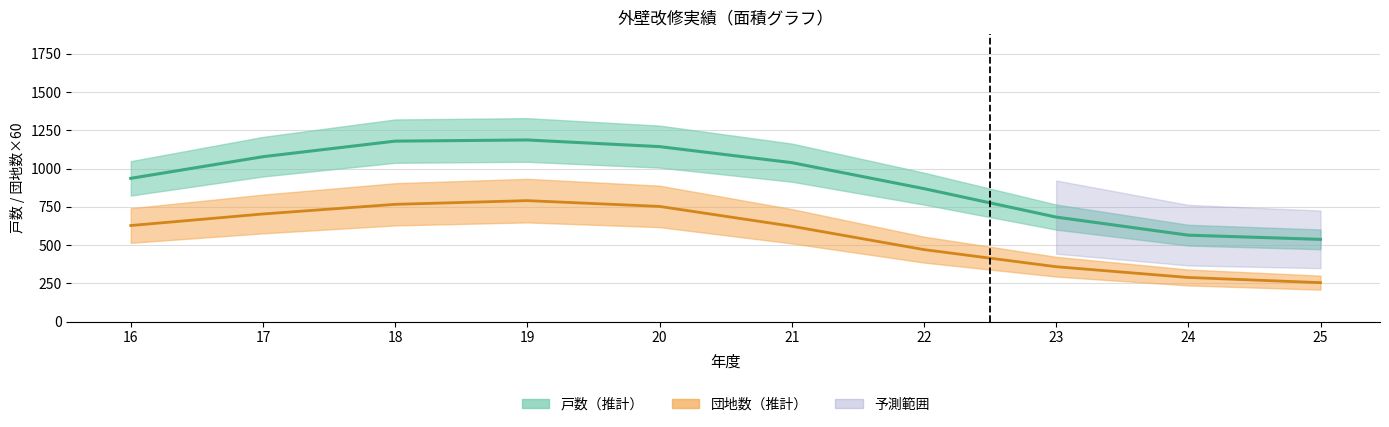

True or false: 団地数（中央値） and 戸数（中央値） intersect in this chart.

False